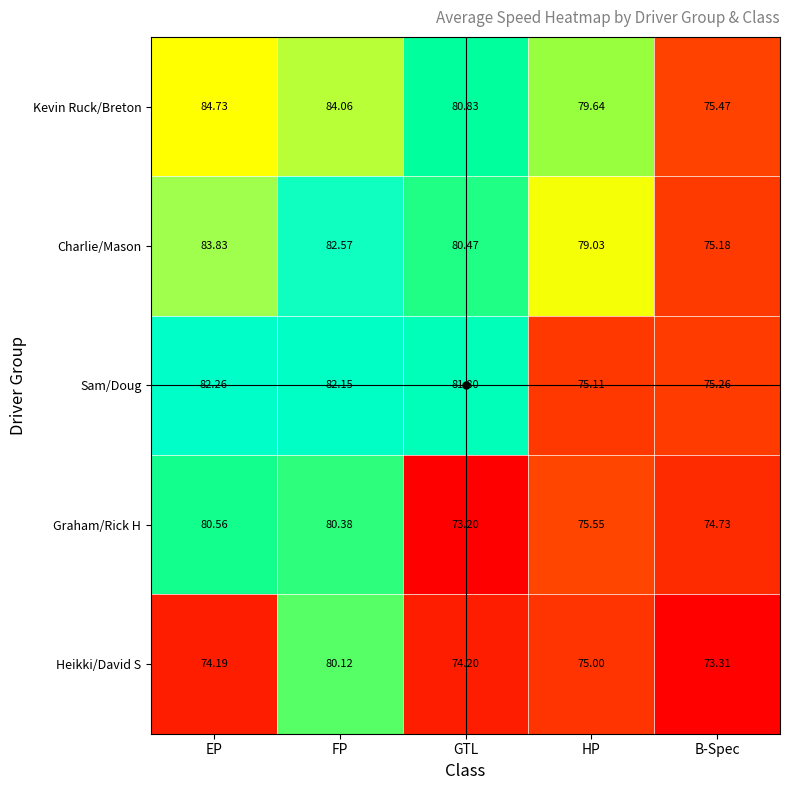

At B-Spec, list the series in order from largest to smallest.

Kevin Ruck/Breton, Sam/Doug, Charlie/Mason, Graham/Rick H, Heikki/David S